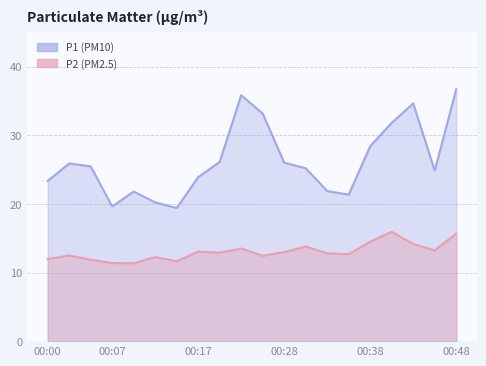

Which series has the widest spread of values?

P1